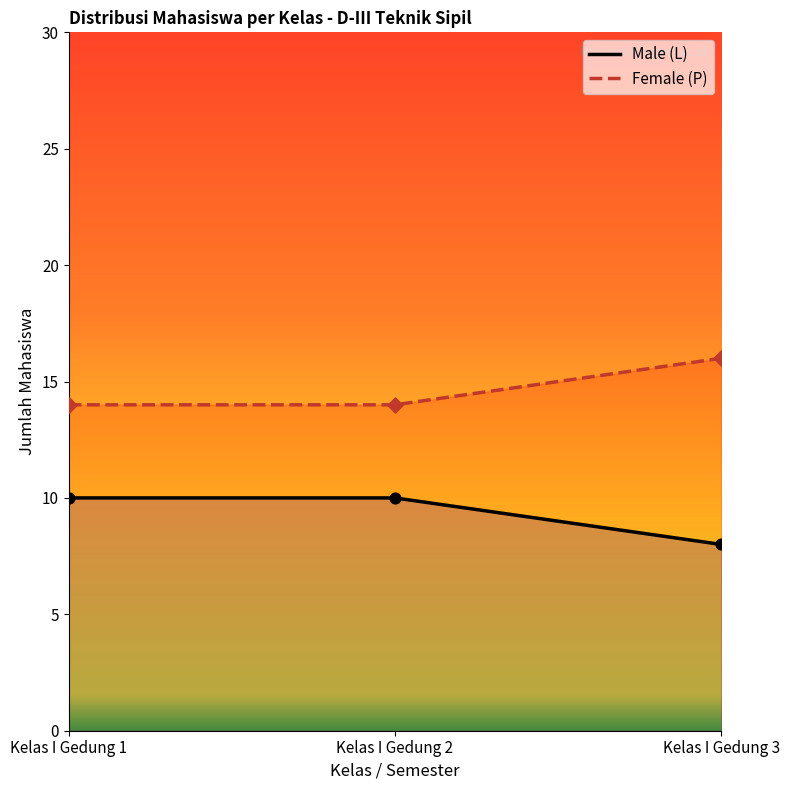

Which series reaches the maximum Y coordinate?

Female (P)